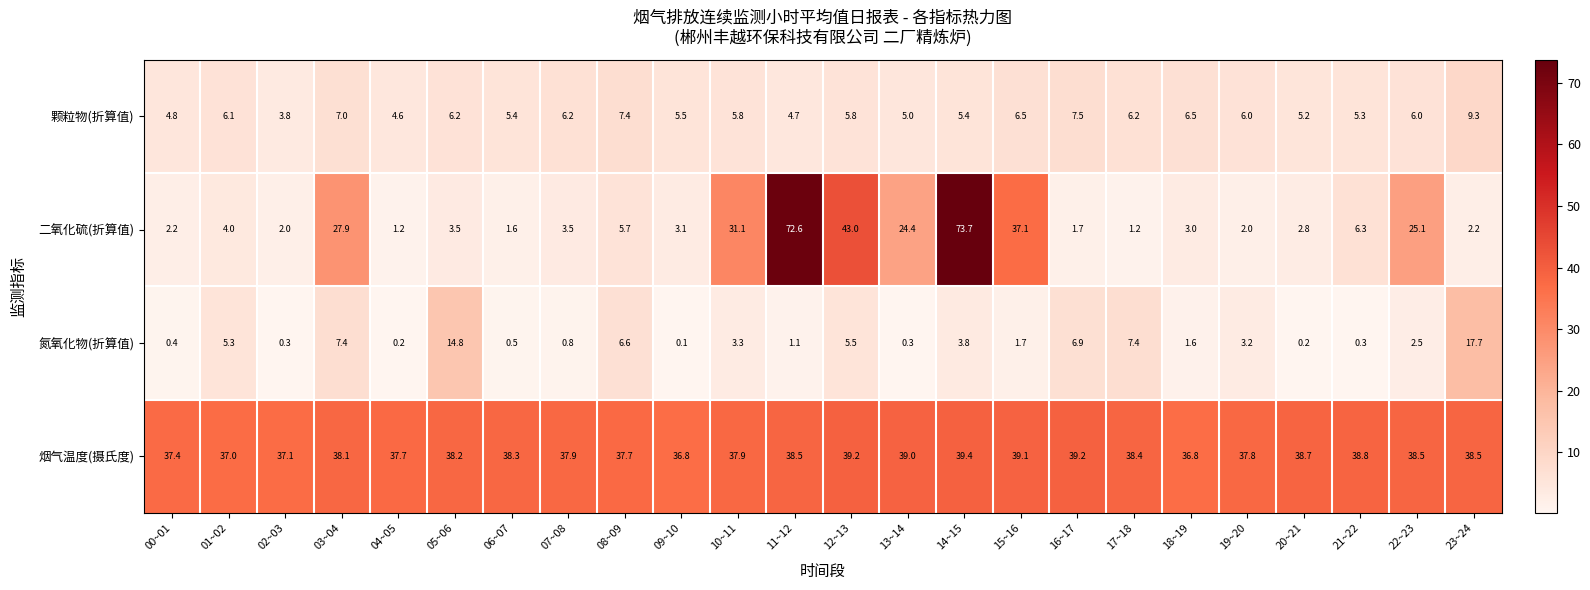

Is it true that 氮氧化物(折算值) equals 0.2 at 04~05?

True